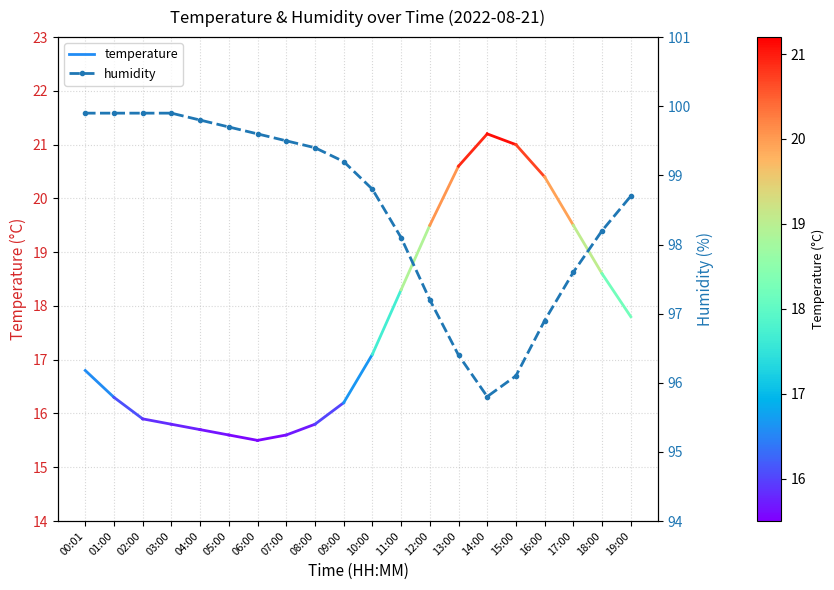

Reading right to left, what are all the values shown in this chart?

19:00=98.7	18:00=98.2	17:00=97.6	16:00=96.9	15:00=96.1	14:00=95.8	13:00=96.4	12:00=97.2	11:00=98.1	10:00=98.8	09:00=99.2	08:00=99.4	07:00=99.5	06:00=99.6	05:00=99.7	04:00=99.8	03:00=99.9	02:00=99.9	01:00=99.9	00:01=99.9